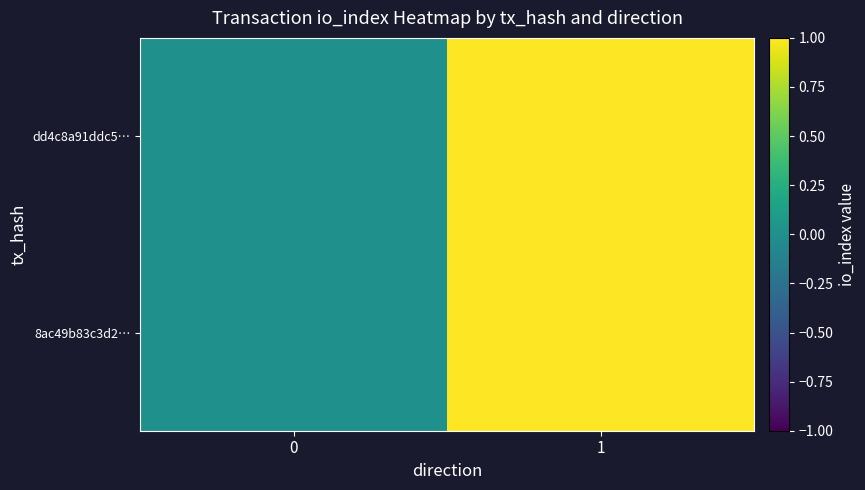

Which series has the widest spread of values?

8ac49b83c3d2…